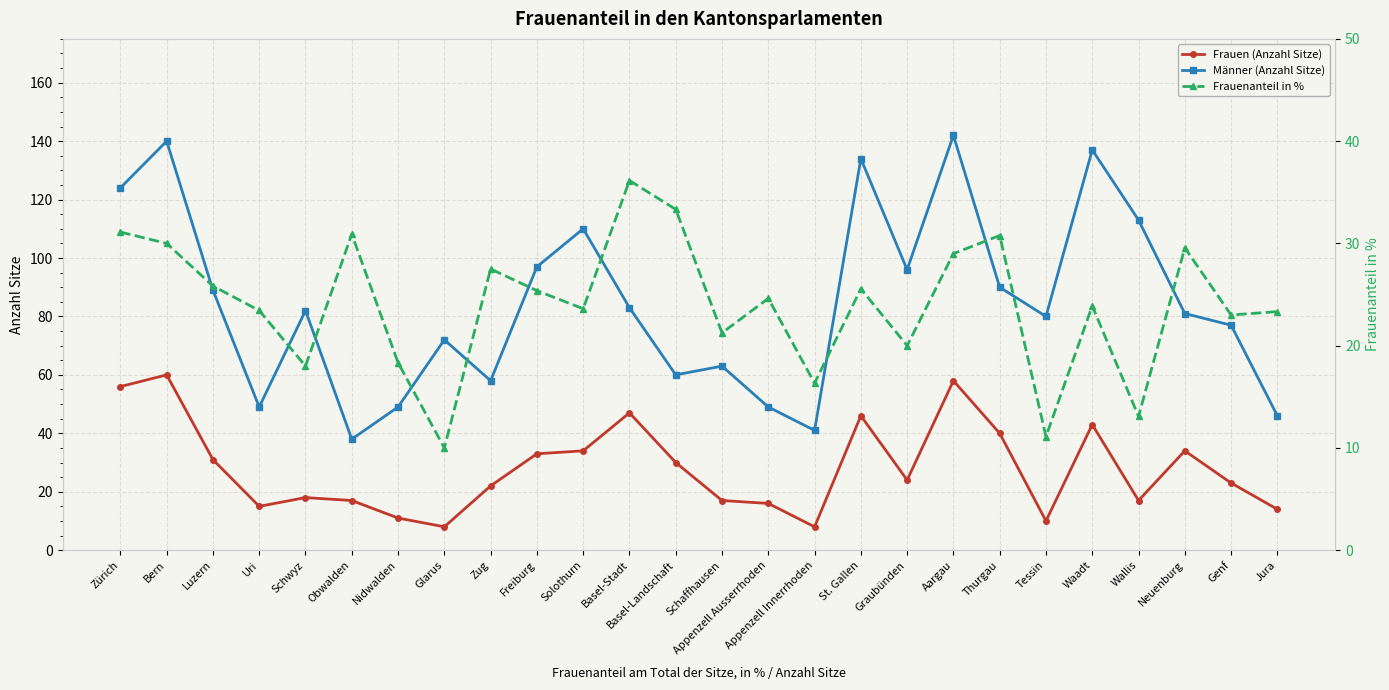

What position from the left is Freiburg?

10